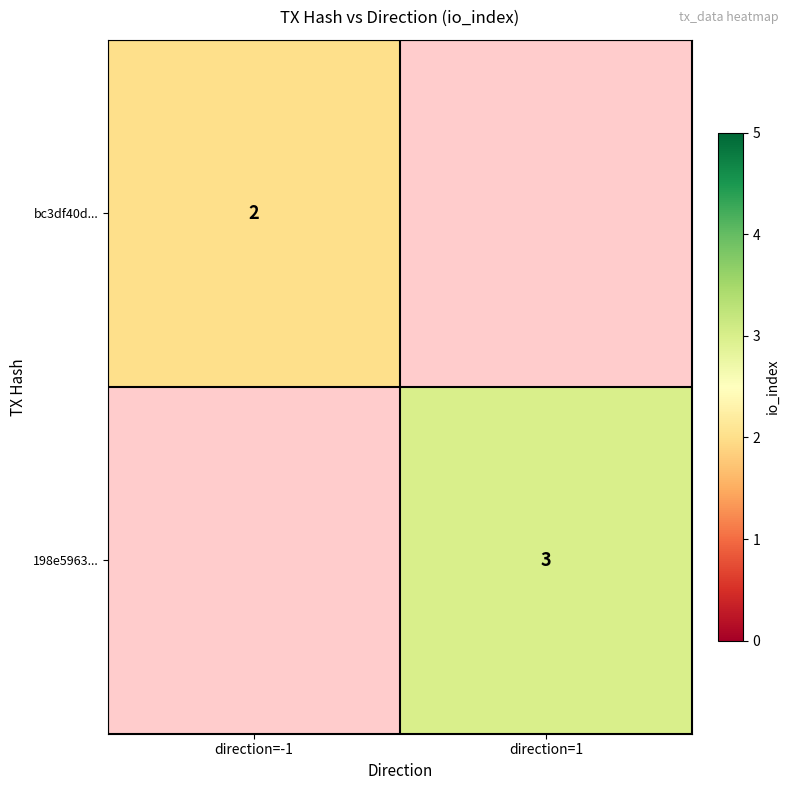

True or false: 198e5963... has a value of 1 at direction=1.

False